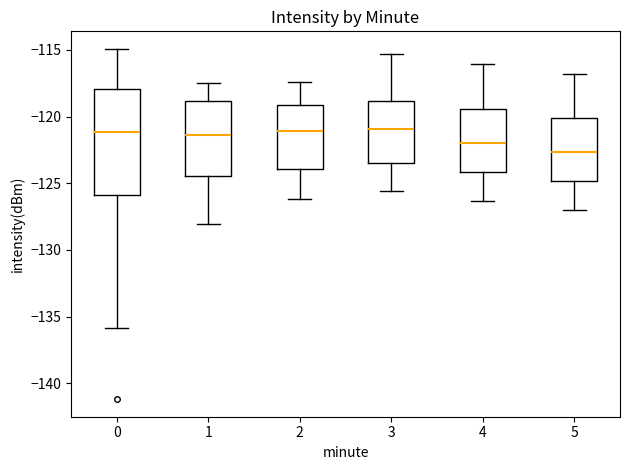

Which box is the tallest, from its lower edge to its upper edge?

0